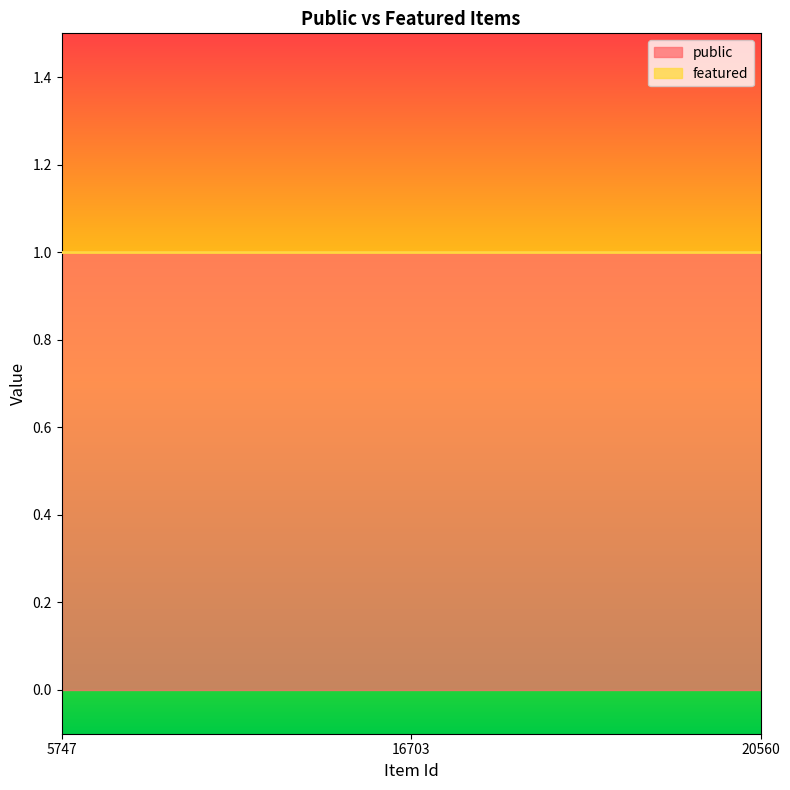

Which series has the largest range (max minus min)?

public